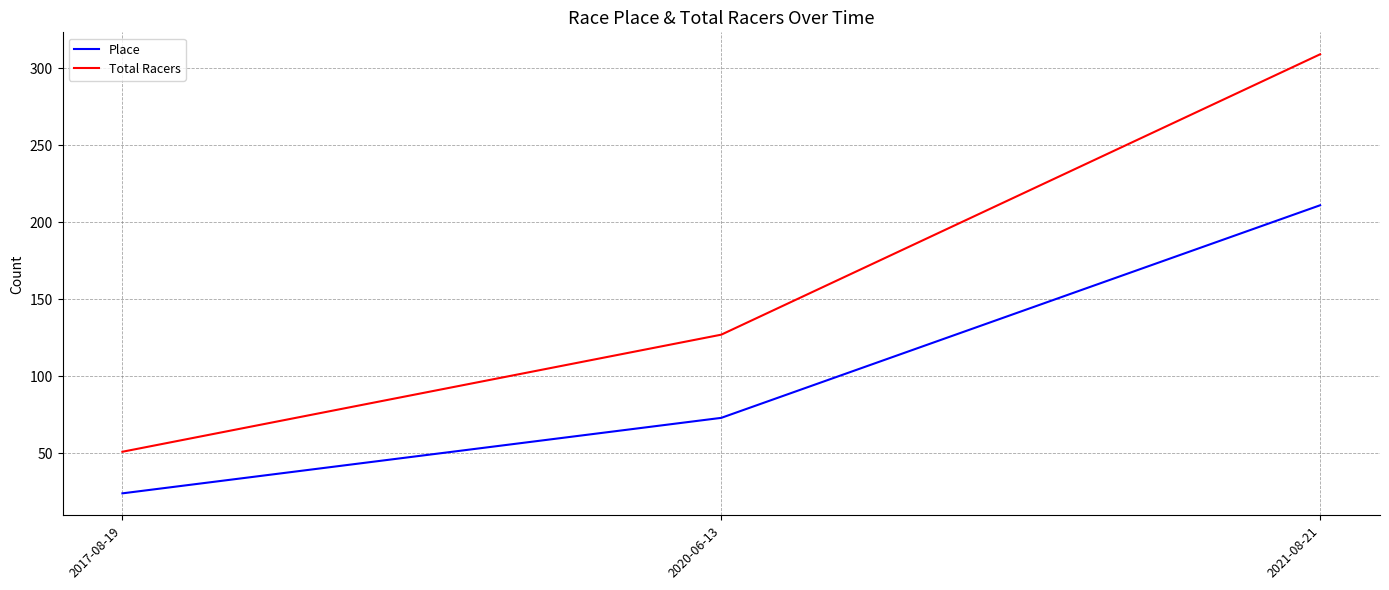

Which series has the largest total across all categories?

Total Racers